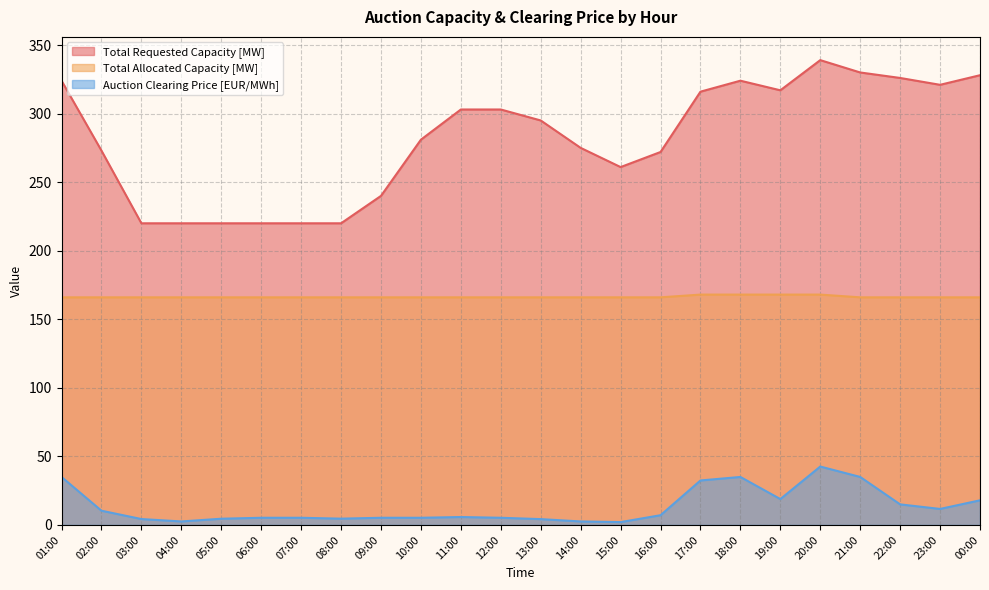

What is the average value of the Auction Clearing Price [EUR/MWh] series?

13.2